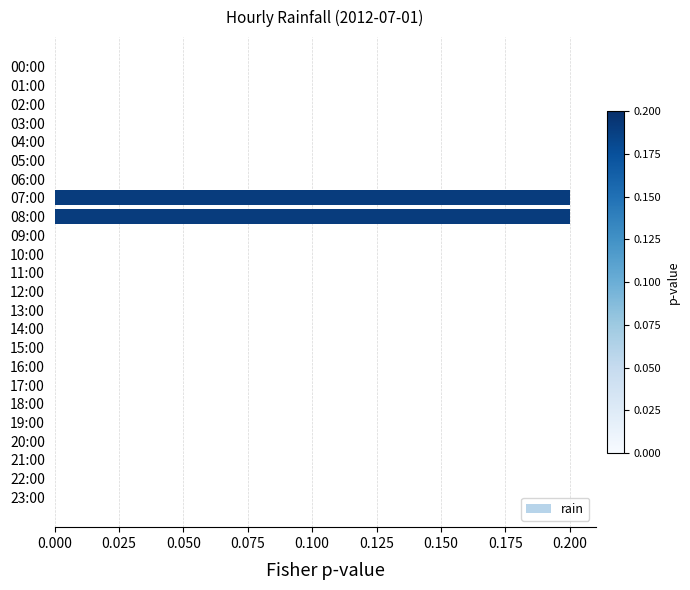

The chart shows a value of -0.1 at 11:00. True or false?

False